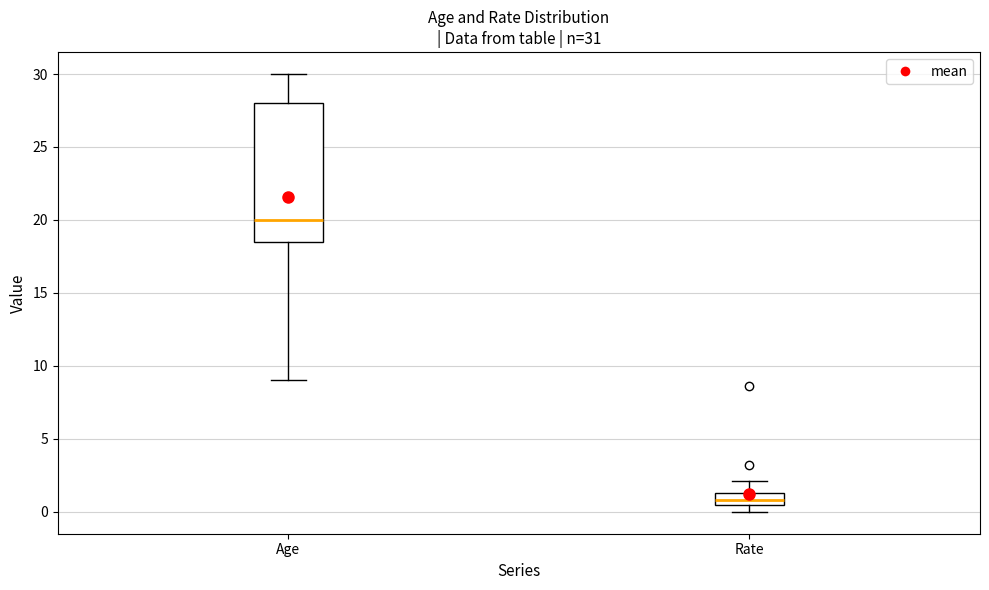

Which box is the tallest, from its lower edge to its upper edge?

Age